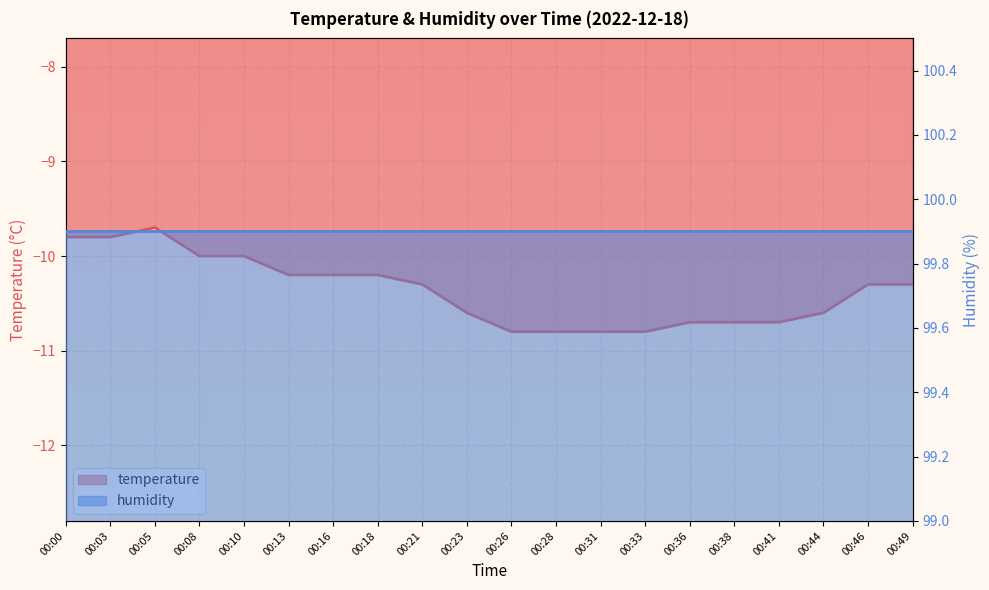

Which category has the lowest value across all series?

00:26